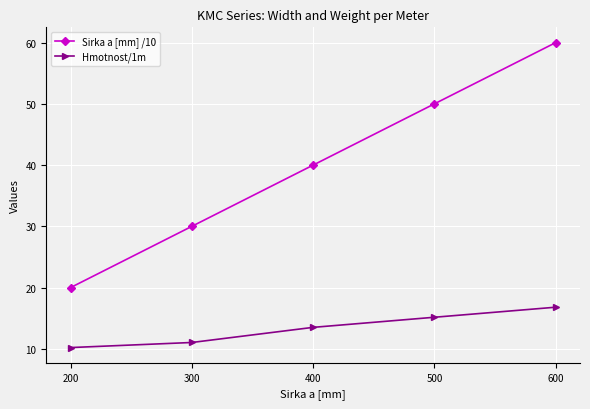

Is the value of Sirka a [mm] /10 at 600 greater than the value of Hmotnost/1m at 400?

Yes